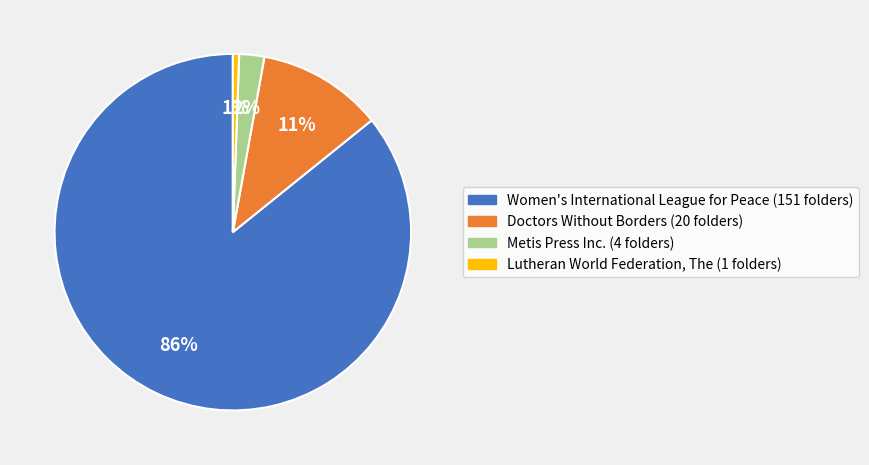

What percentage is the Doctors Without Borders slice, to the nearest percent?

11%